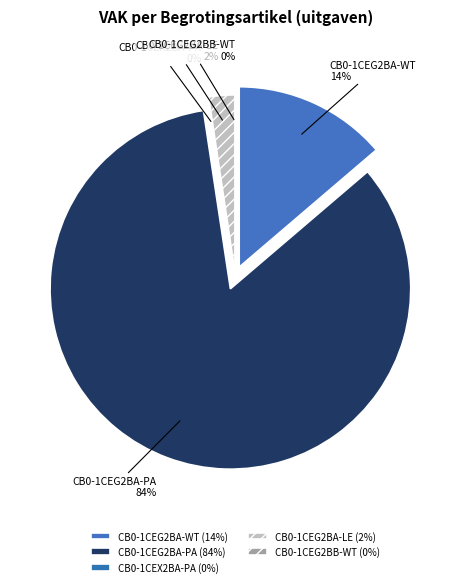

Which slice represents more than half of the pie?

CB0-1CEG2BA-PA